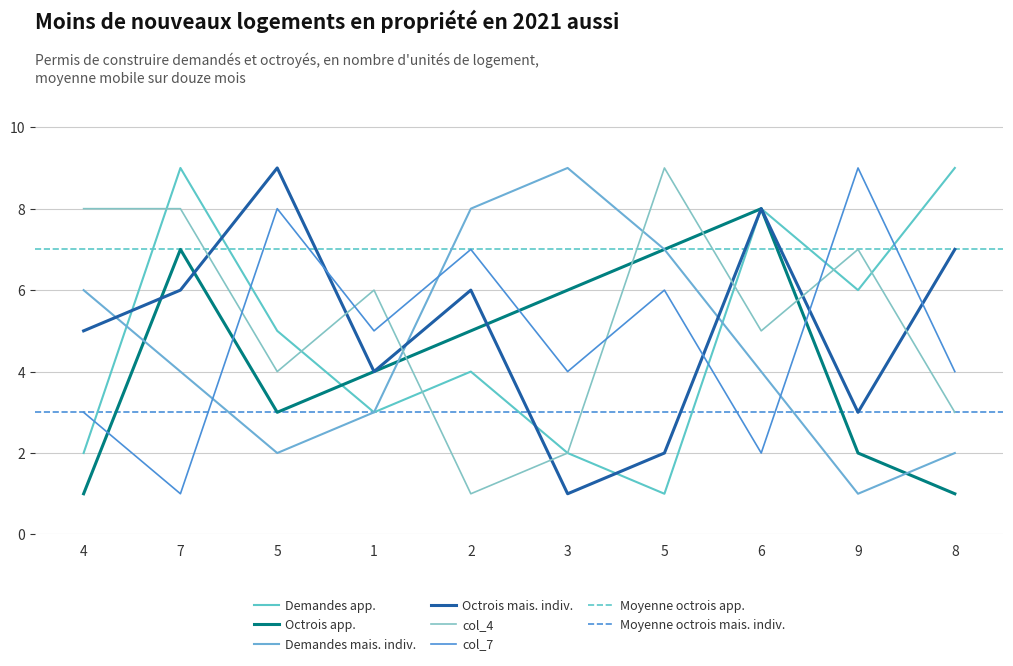

At which label is col_9 closest to 5?

4